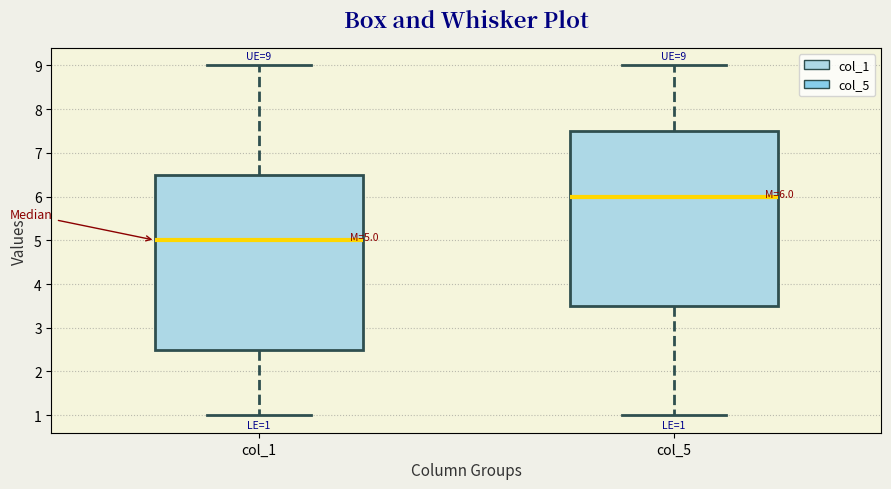

Which box has the lowest median line?

col_1